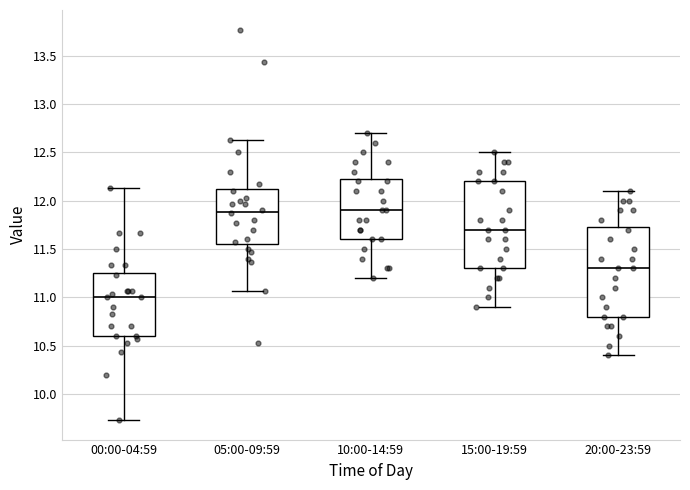

Where does the lower whisker of the box for 10:00-14:59 end on the y-axis? The values are not printed on the chart, so give them approximately, as read against the axis.

11.20